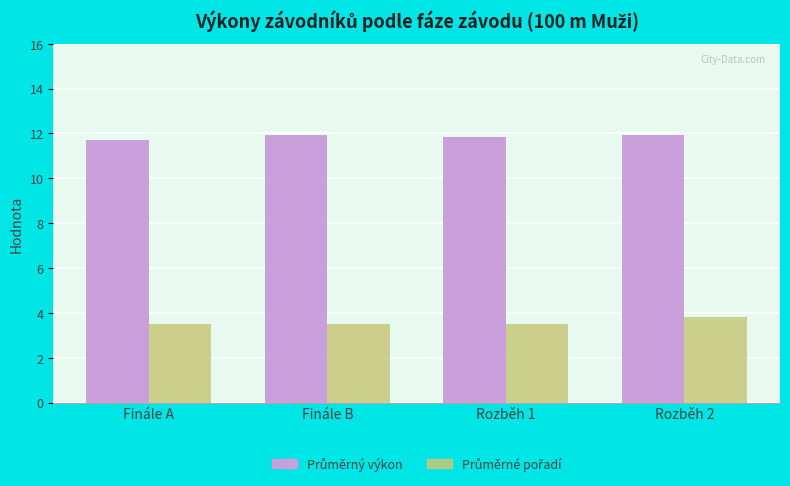

What is the spread (max minus min) of values at Finále B?

8.4